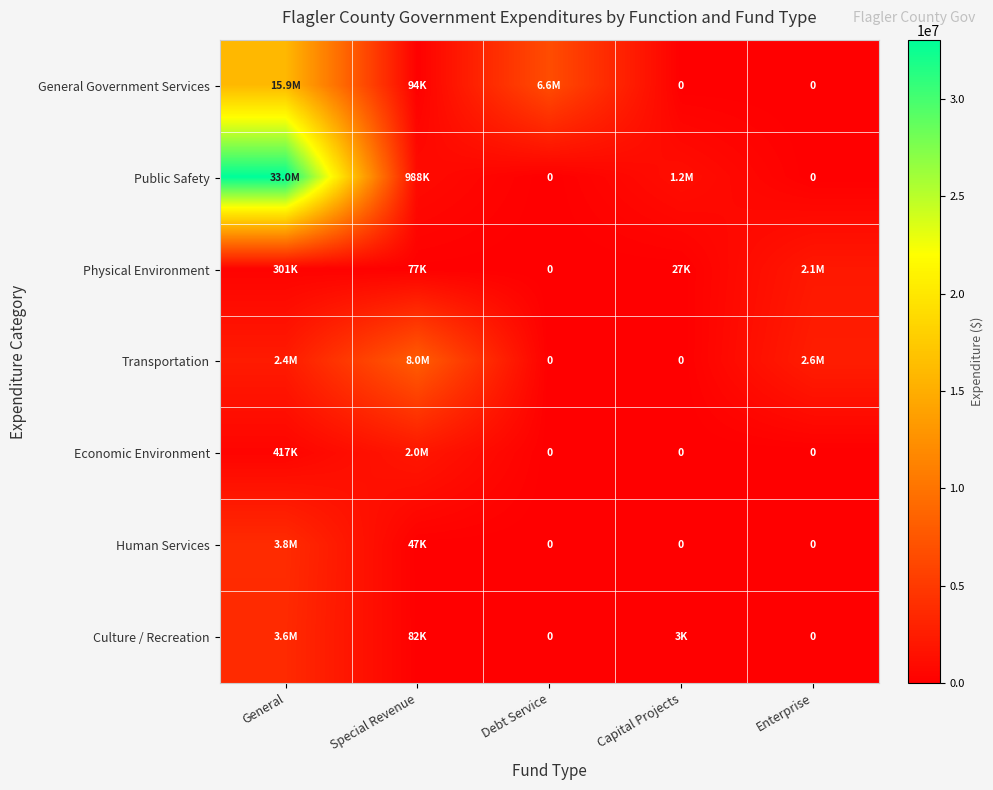

Rank the series at Special Revenue from highest to lowest value.

Transportation, Economic Environment, Public Safety, General Government Services, Culture / Recreation, Physical Environment, Human Services